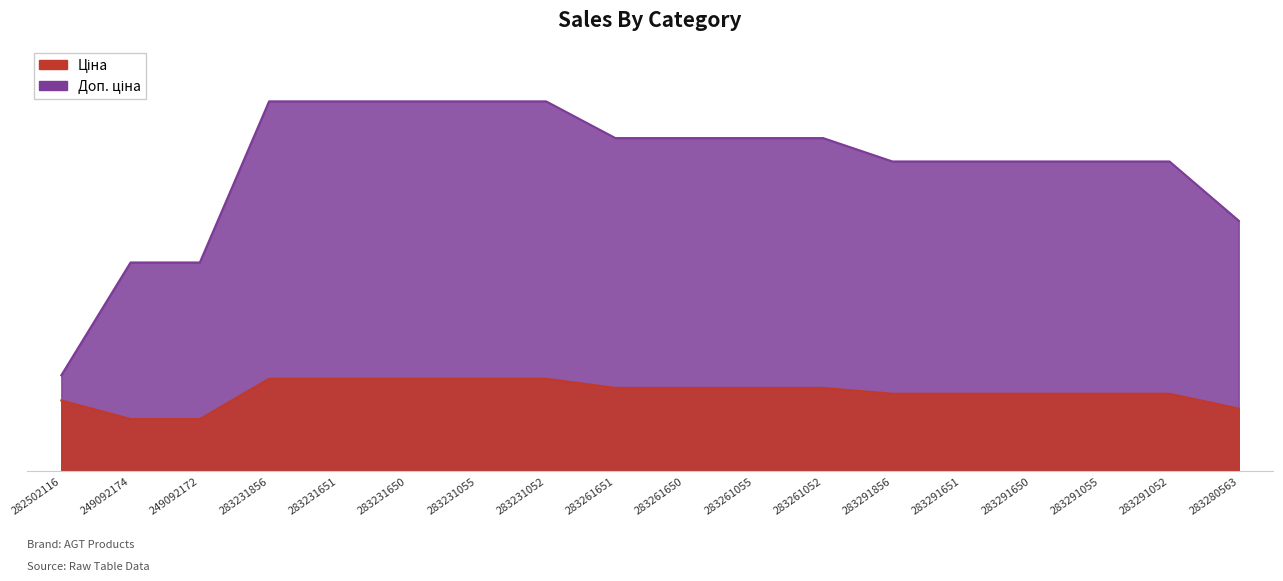

List the labels in order of Доп. ціна value, largest first.

283231856, 283231651, 283231650, 283231055, 283231052, 283261651, 283261650, 283261055, 283261052, 283291856, 283291651, 283291650, 283291055, 283291052, 283280563, 249092174, 249092172, 282502116